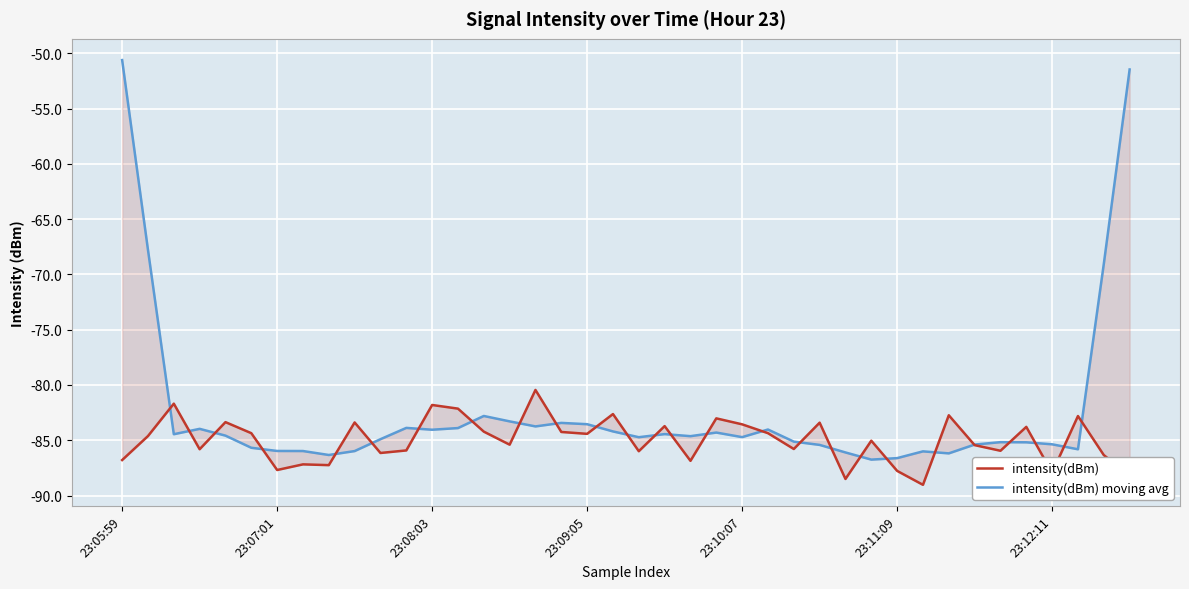

Rank the categories by intensity(dBm) value from highest to lowest.

16, 23:08:03, 12, 13, 19, 32, 37, 23, 23:10:07, 9, 27, 24, 21, 35, 14, 17, 23:11:09, 25, 18, 23:07:01, 29, 15, 33, 26, 23:09:05, 11, 34, 20, 10, 38, 23:05:59, 22, 7, 8, 23:12:11, 30, 36, 39, 28, 31